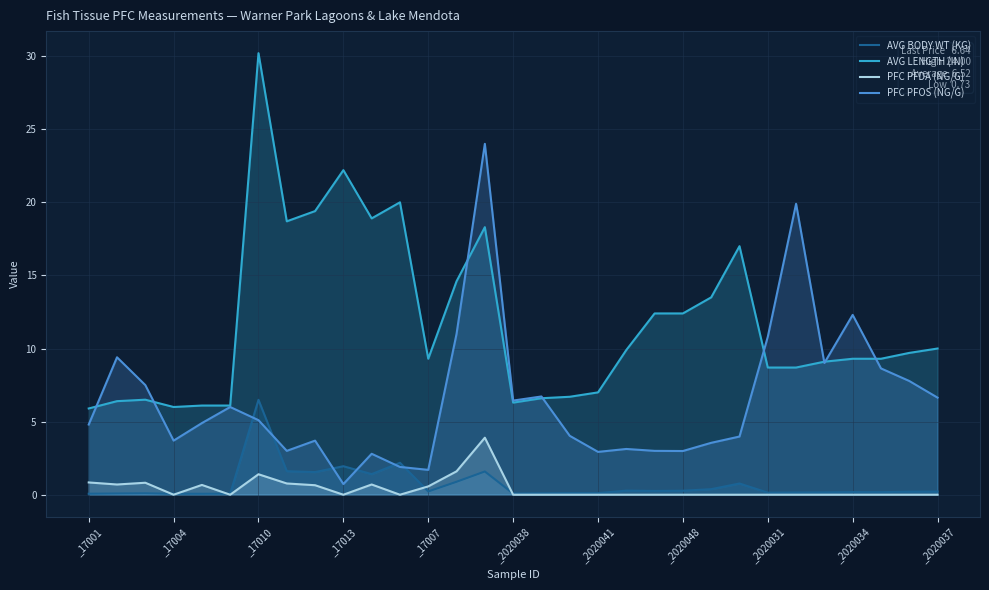

Which series changed the most between 26 and 29?

PFC PFOS (NG/G)